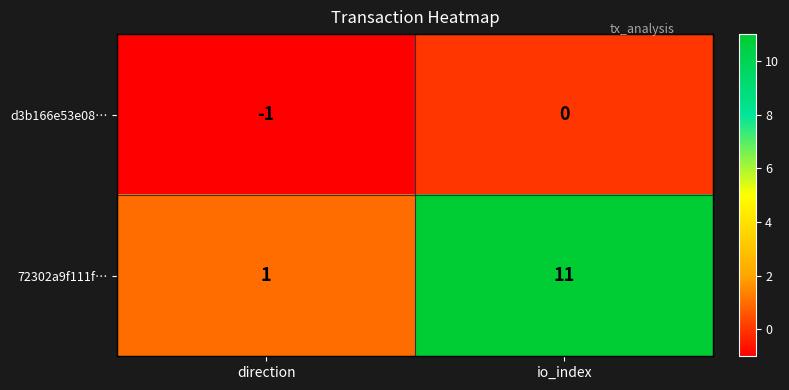

What is the difference between the maximum and minimum values in the 72302a9f111f… series?

10